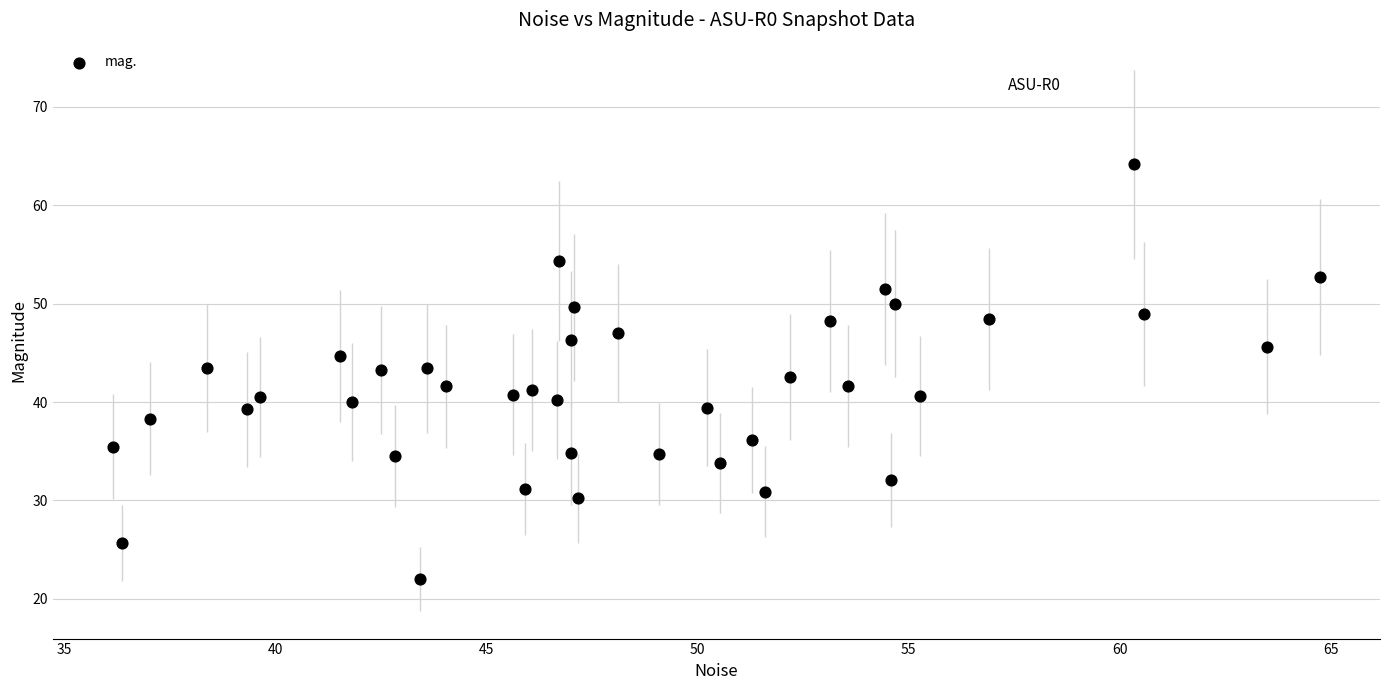

What is the range of X values (max minus min)?

28.6